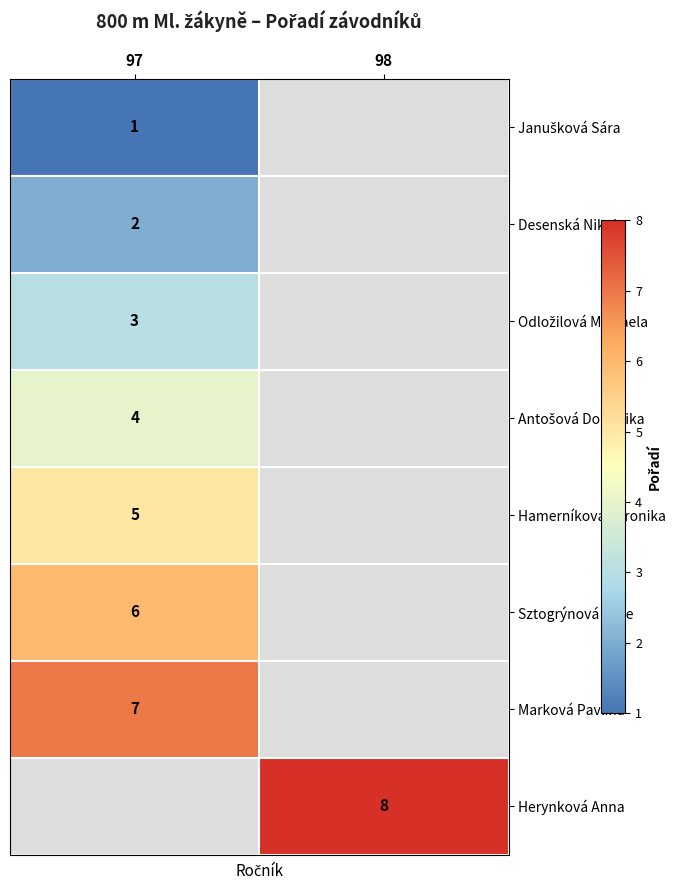

The Hamerníková Veronika series shows 5 at 97. True or false?

True